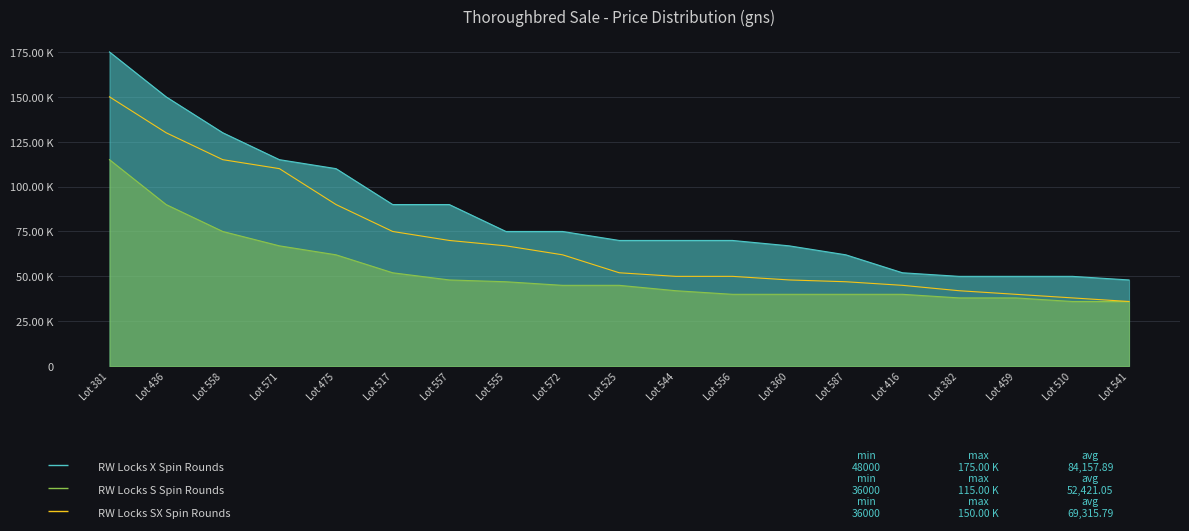

True or false: RW Locks S Spin Rounds has a value of 40000 at Lot 556.

True